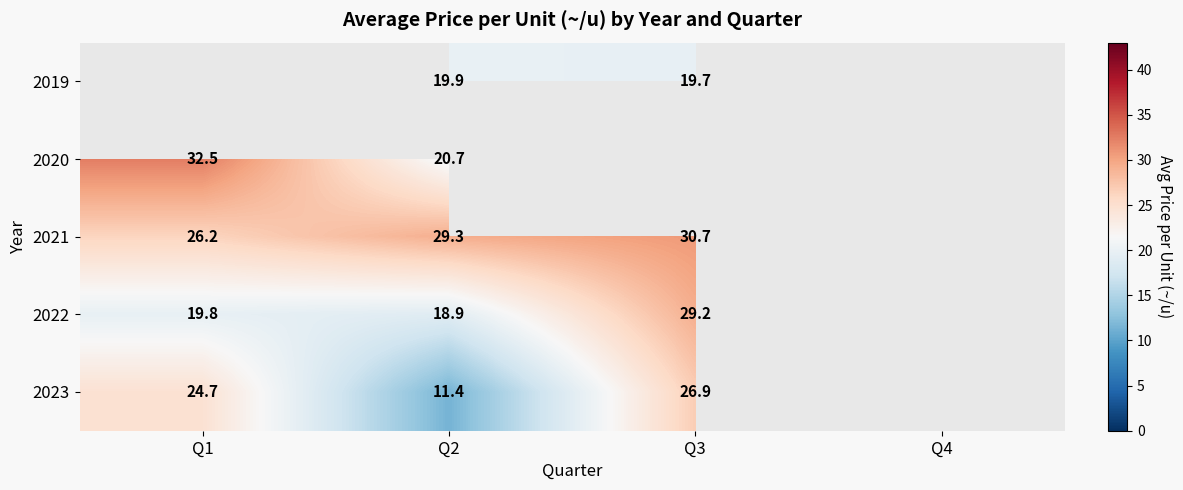

Is the value of 2020 at Q3 greater than the value of 2023 at Q2?

No